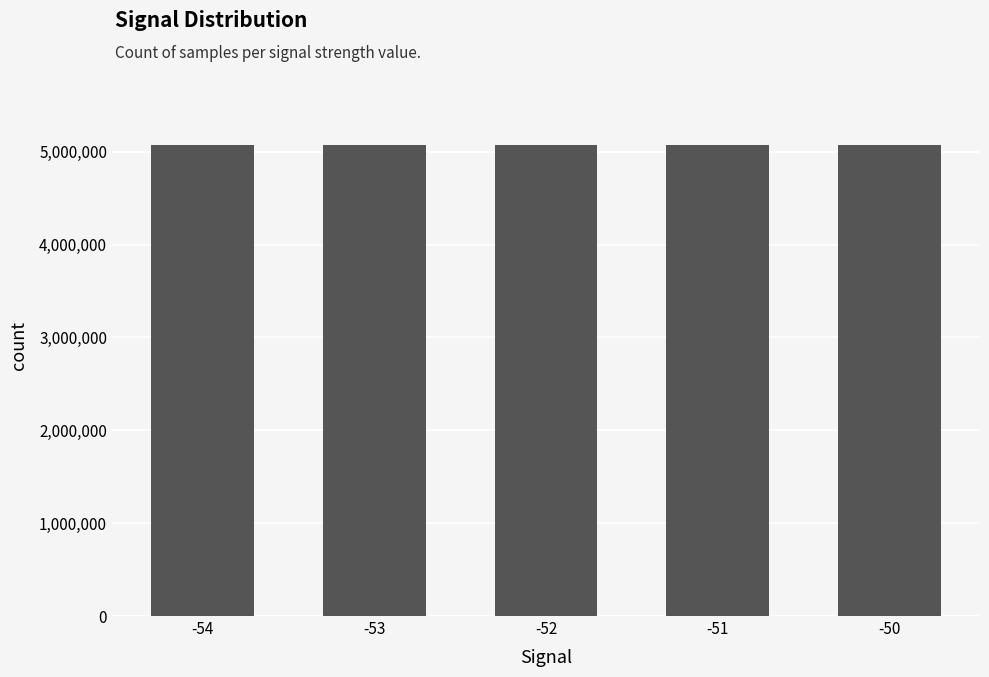

What is the value of the 4th bar from the left?

5074255